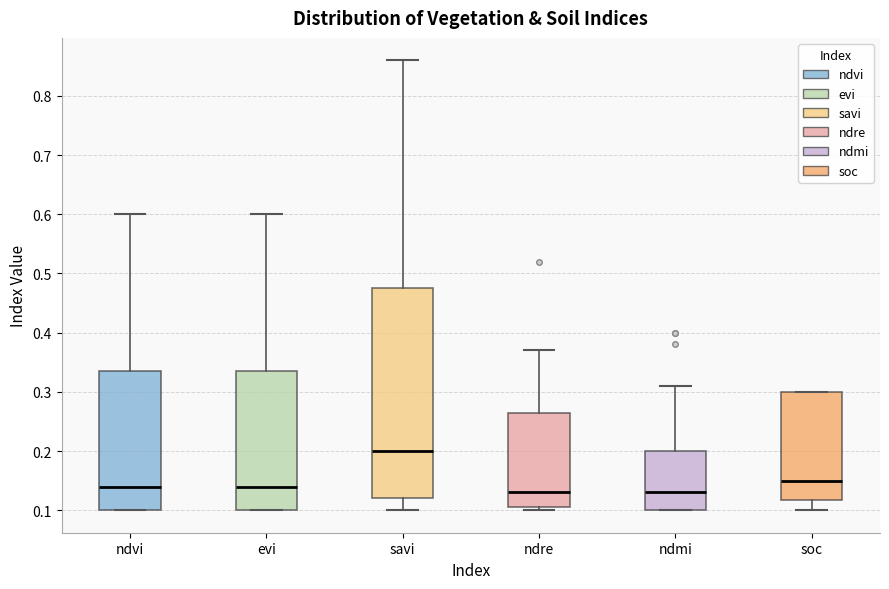

Where does the median line of the box for soc sit on the y-axis? The values are not printed on the chart, so give them approximately, as read against the axis.

0.15